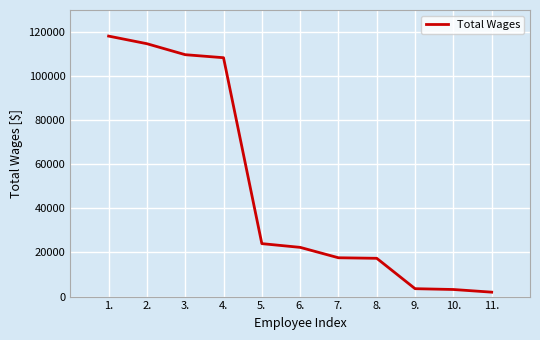

What is the difference between the values at 7. and 11.?

15601